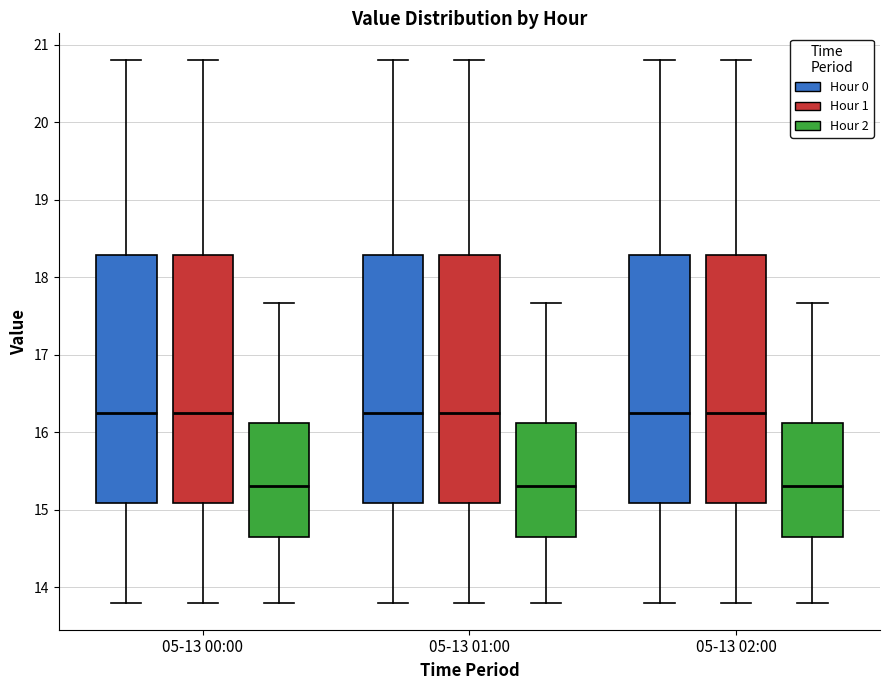

Where is the upper edge of the box for 05-13 01:00 (Hour 2) on the y-axis? The values are not printed on the chart, so give them approximately, as read against the axis.

16.1